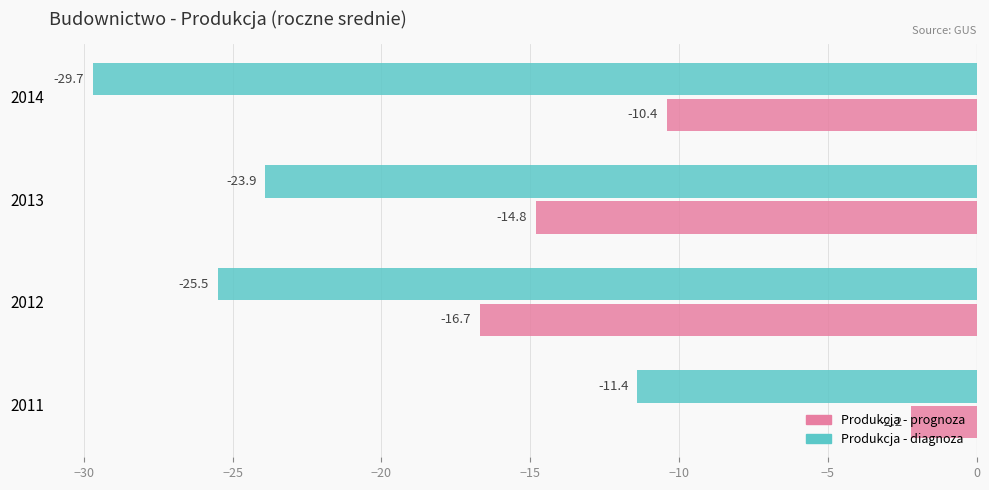

True or false: Produkcja - diagnoza has a value of -23.9 at 2013.

True